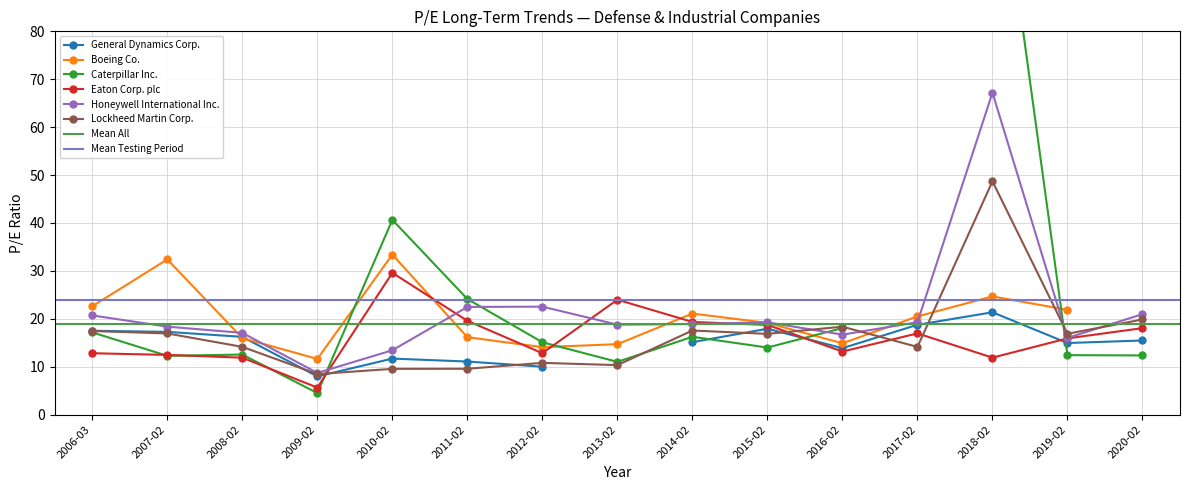

In Honeywell International Inc., how many points are lower than both neighbors (excluding endpoints)?

4